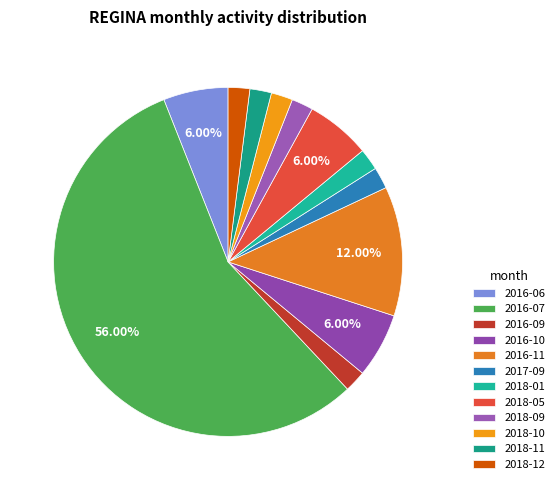

How many slices are in this pie chart?

12